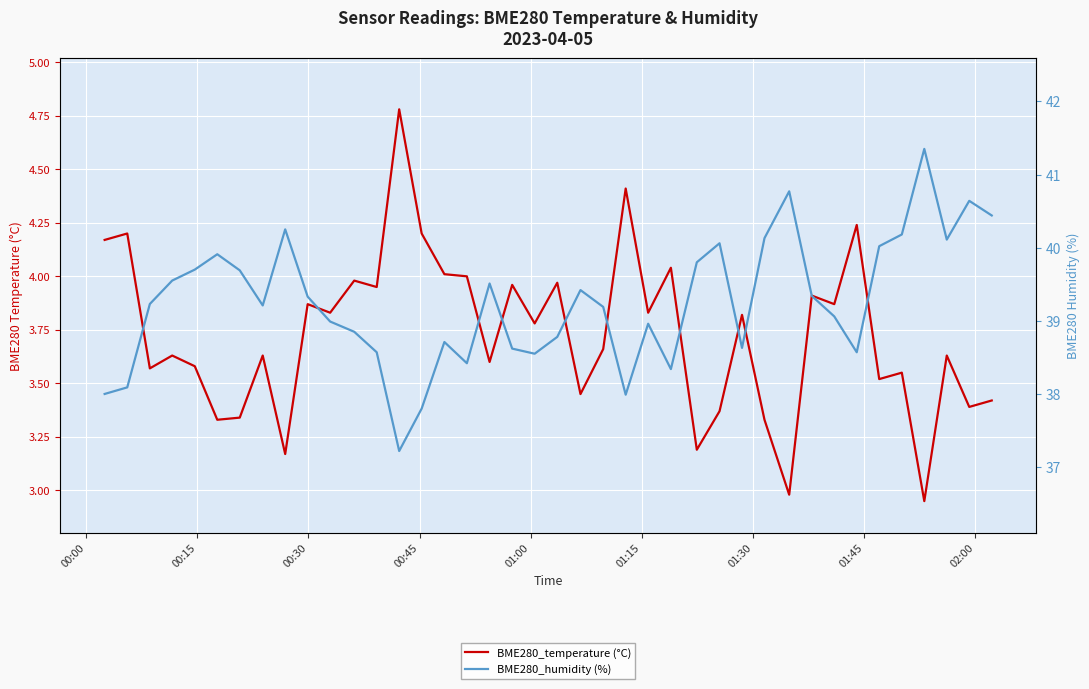

What is the difference between the maximum and minimum values in the BME280_temperature (°C) series?

1.8